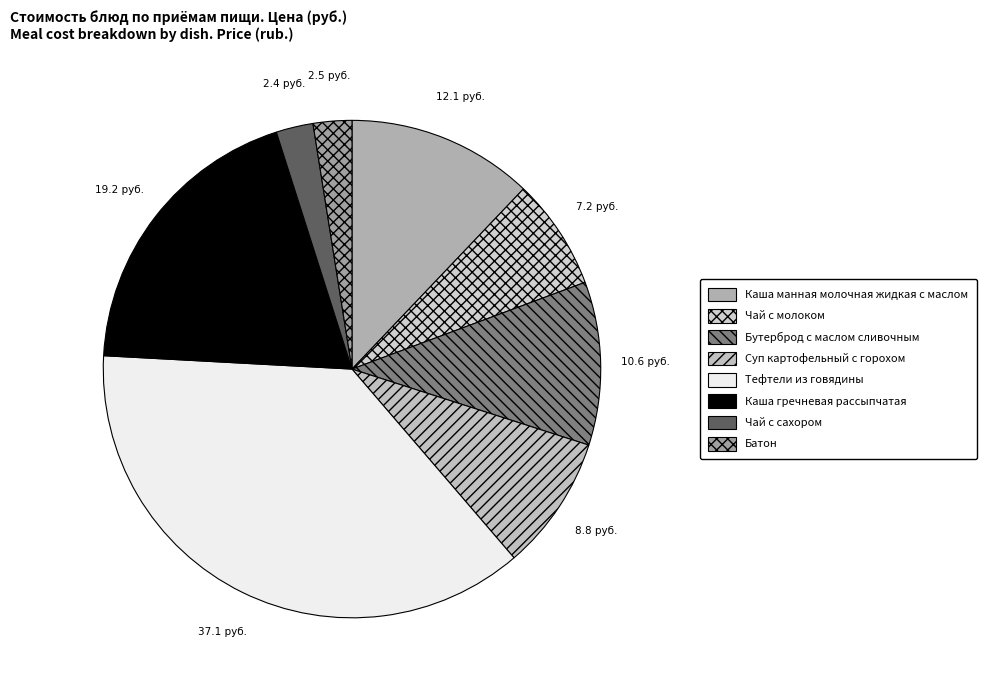

How many slices are in this pie chart?

8